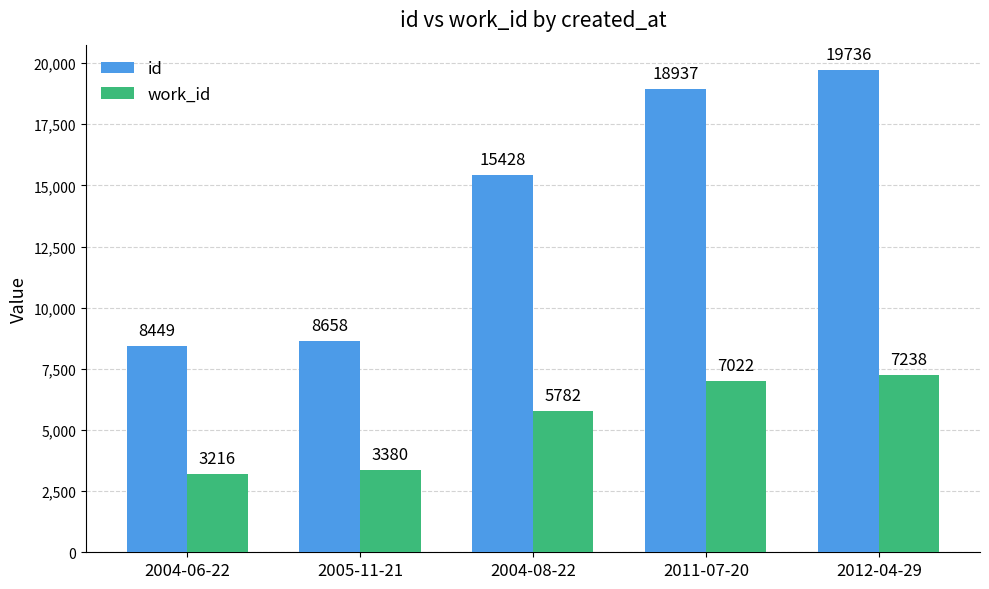

True or false: work_id has a value of 3380.0 at 2005-11-21.

True